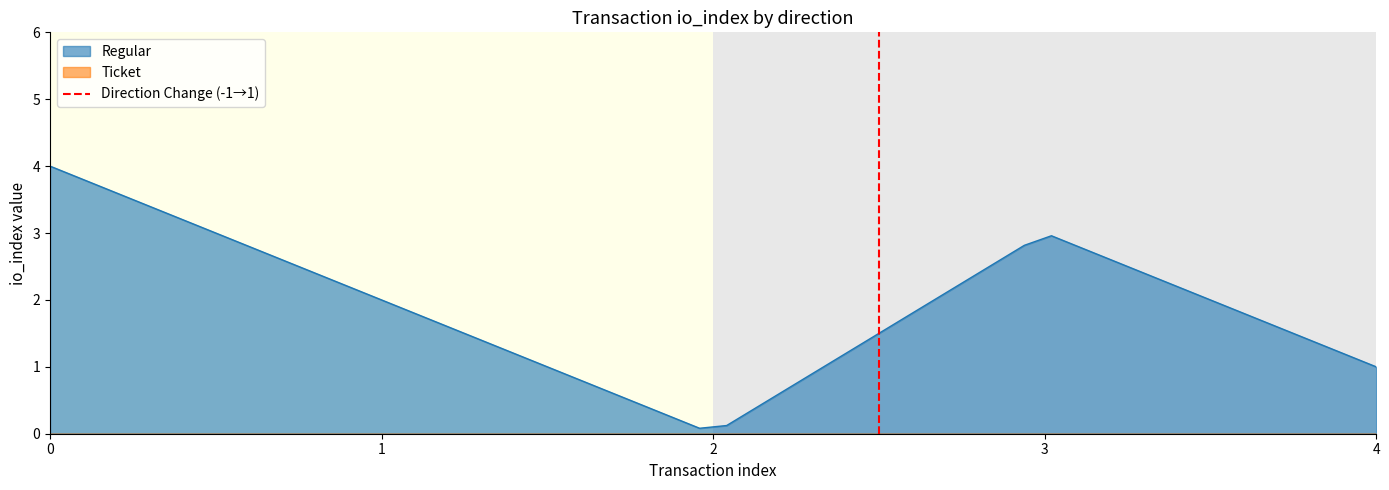

Is it true that Regular equals 0.7 at 4?

False